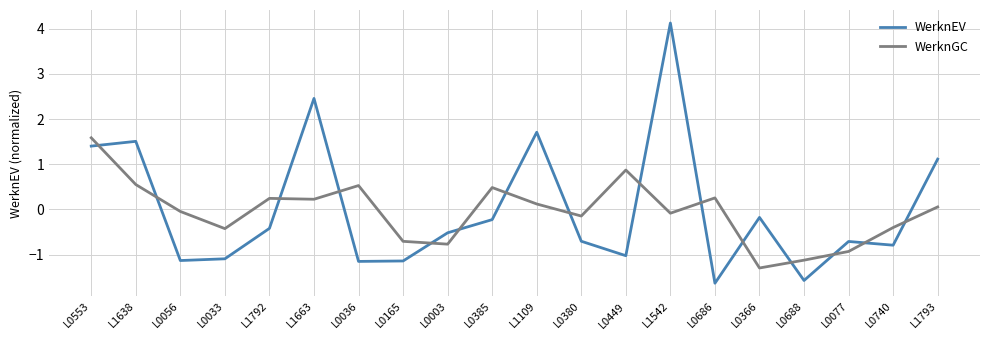

The WerknEV series shows 1.1 at L1793. True or false?

True